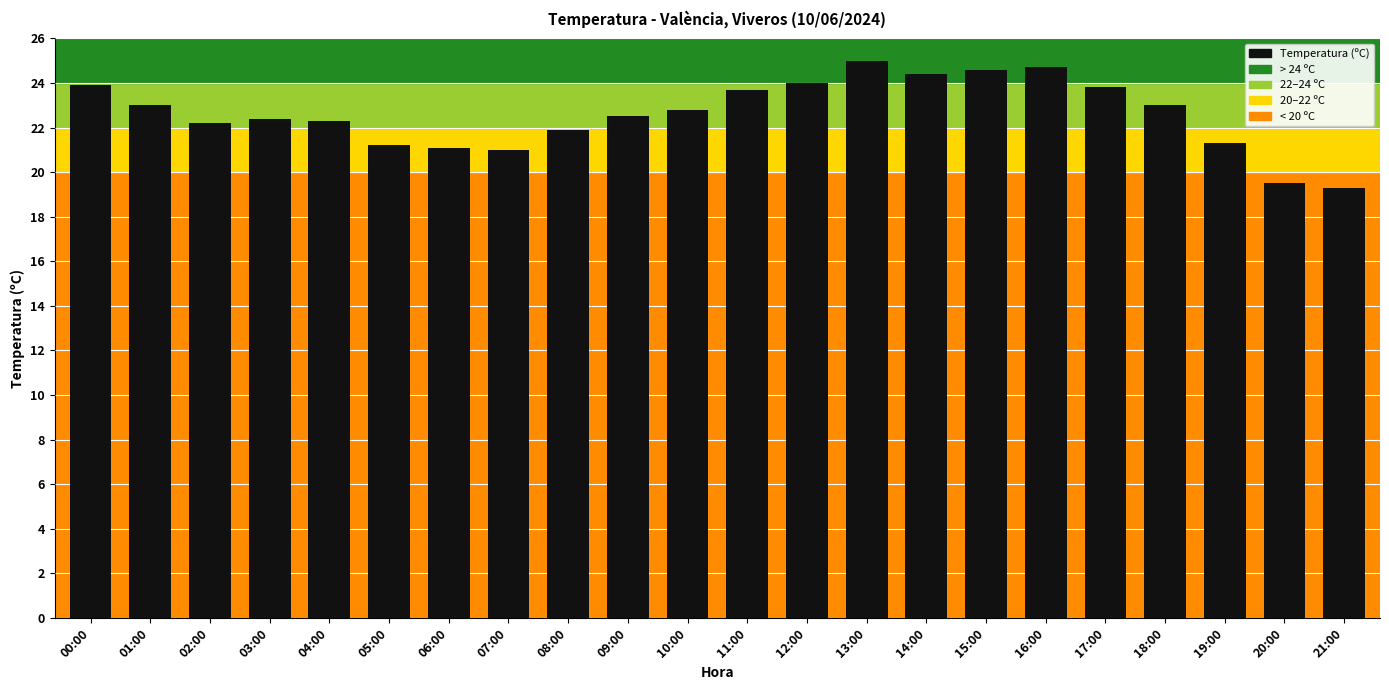

Where does the data first go above 22?

00:00